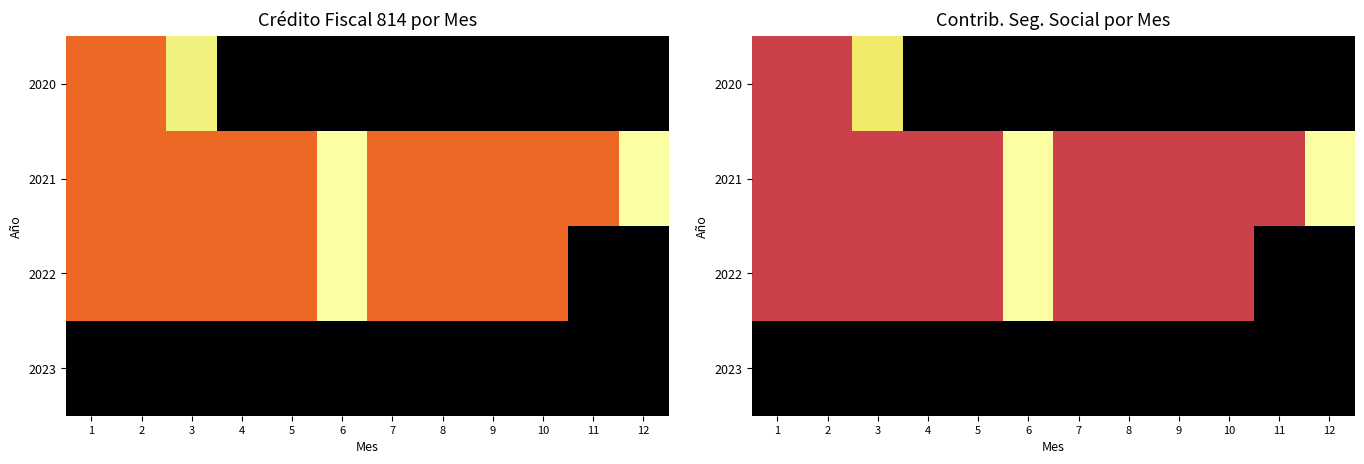

What is the spread (max minus min) of values at 11?

2699.3